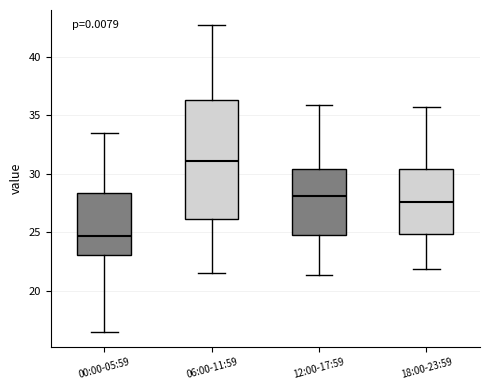

Where does the upper whisker of the box for 12:00-17:59 end on the y-axis? The values are not printed on the chart, so give them approximately, as read against the axis.

36.0